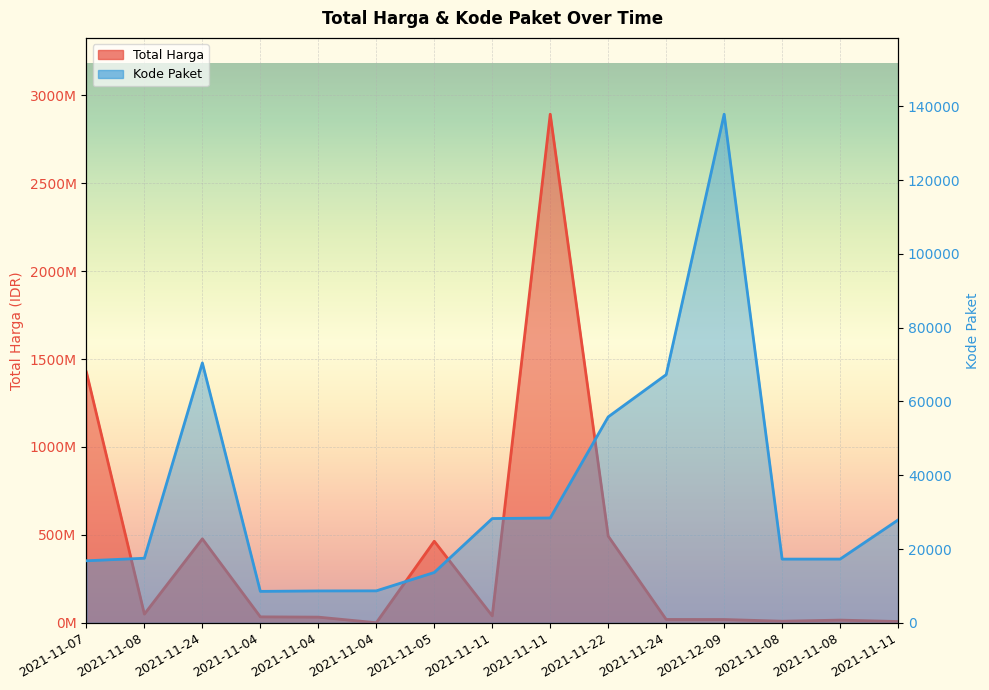

Between 2021-12-09 and 2021-11-08, which is larger?

2021-12-09